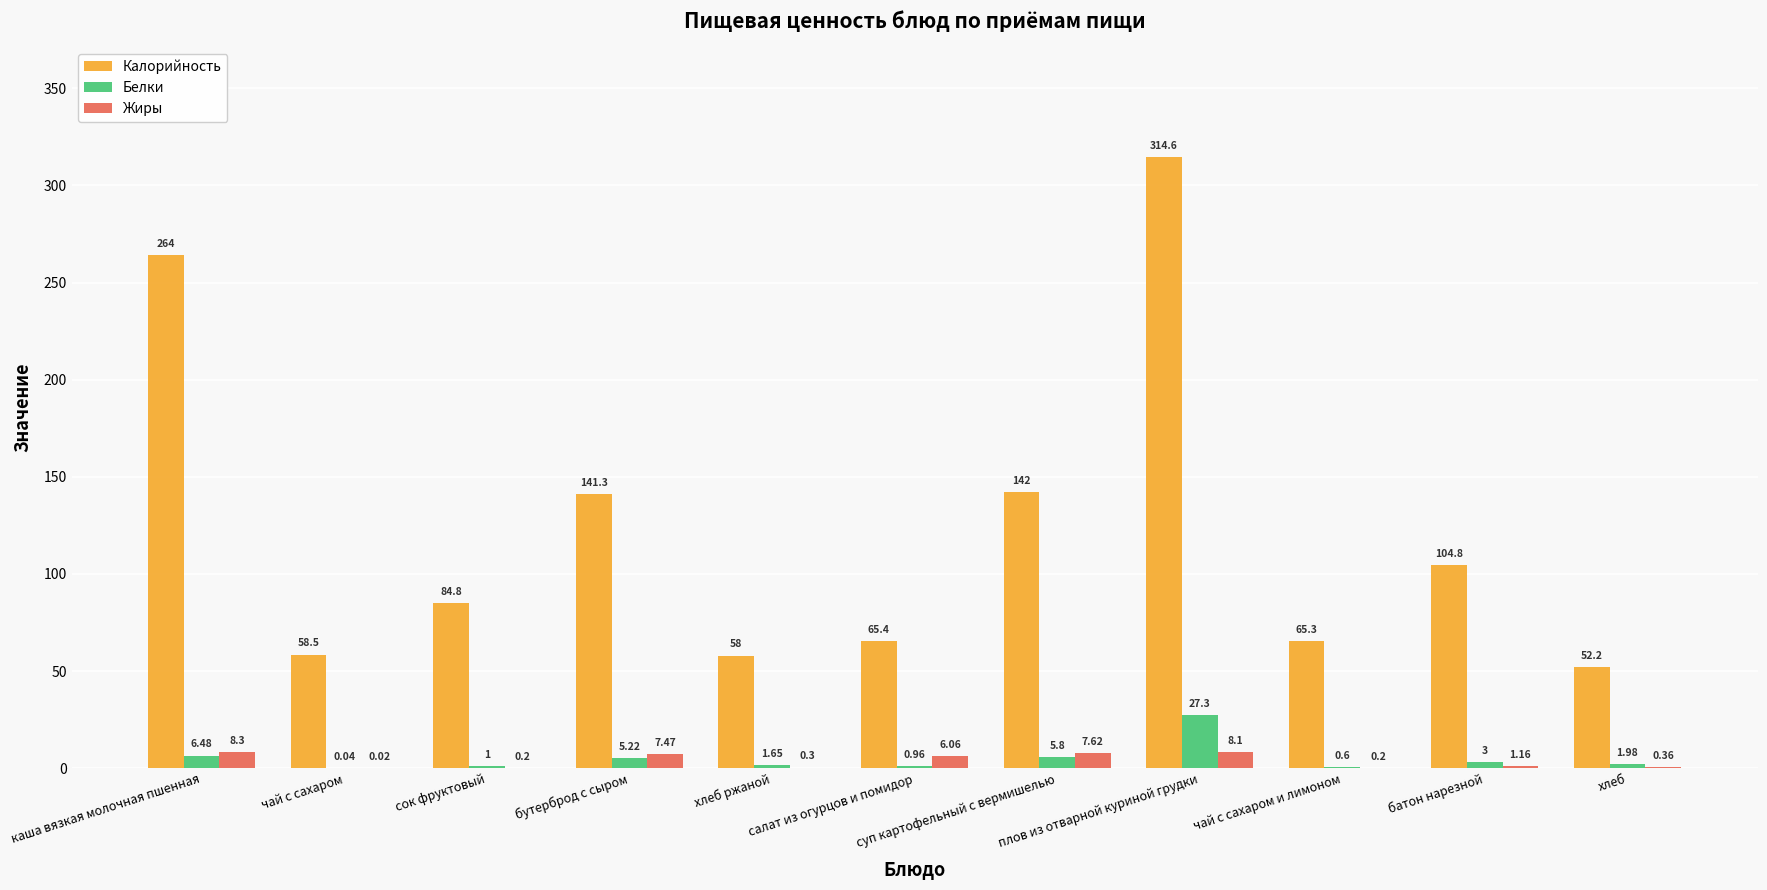

What is the total value across all series at сок фруктовый?

86.0